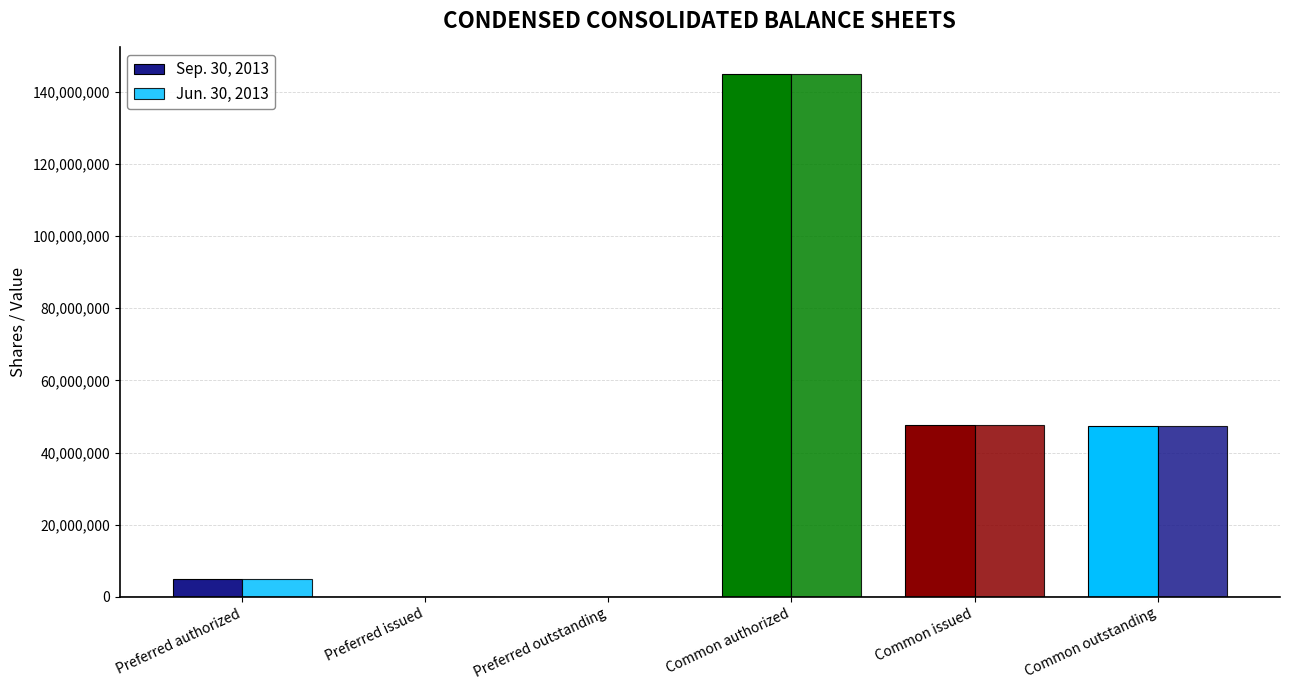

How many groups of bars are there?

6